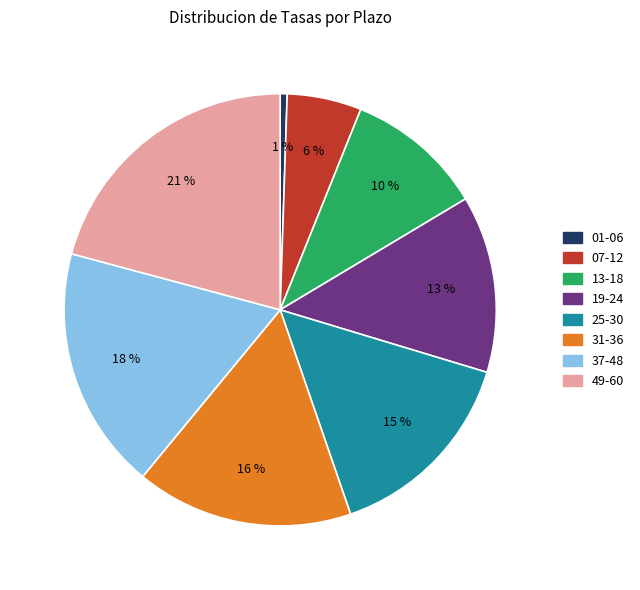

To the nearest percent, what portion does 49-60 represent?

21%